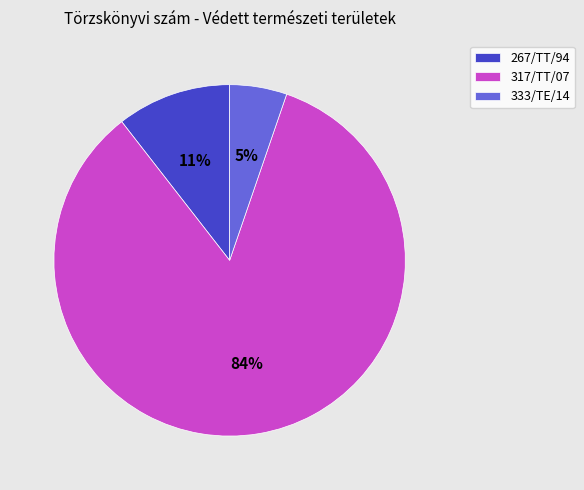

Which slice is the largest?

317/TT/07